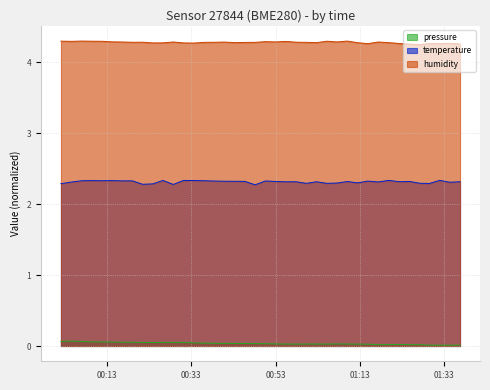

Rank the series by their average value, from lowest to highest.

pressure, temperature, humidity